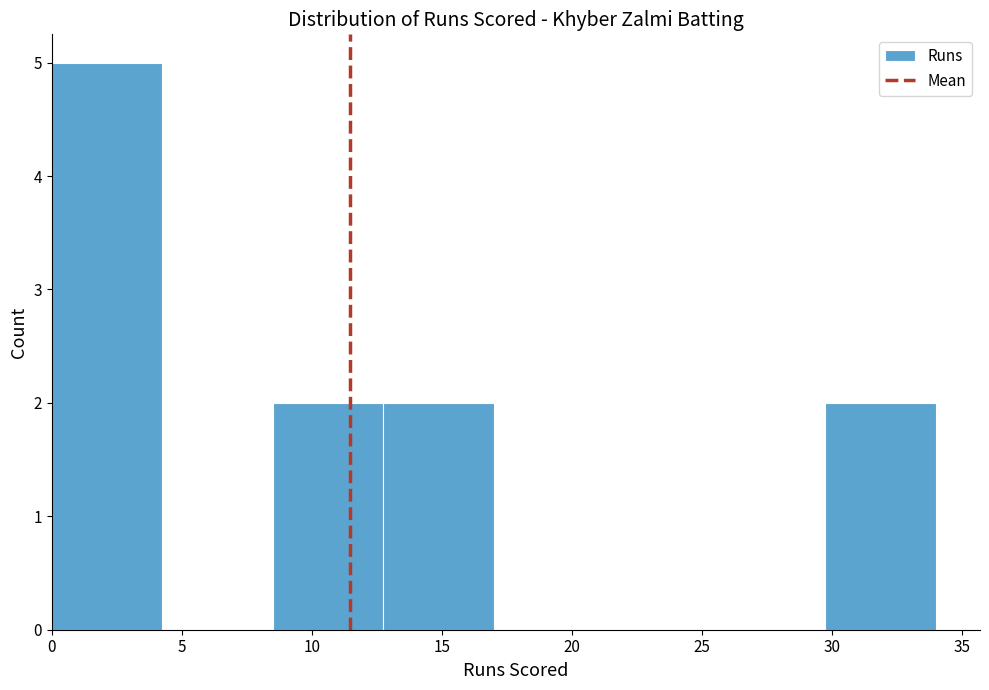

Reading left to right, list every bar in this chart as the range it spans on the x-axis followed by its height. Neither the bar edges nor the heights are printed on the chart, so give them approximately, as read against the axes.

0.00 to 4.25: 5
4.25 to 8.50: 0
8.50 to 12.75: 2
12.75 to 17.00: 2
17.00 to 21.25: 0
21.25 to 25.50: 0
25.50 to 29.75: 0
29.75 to 34.00: 2